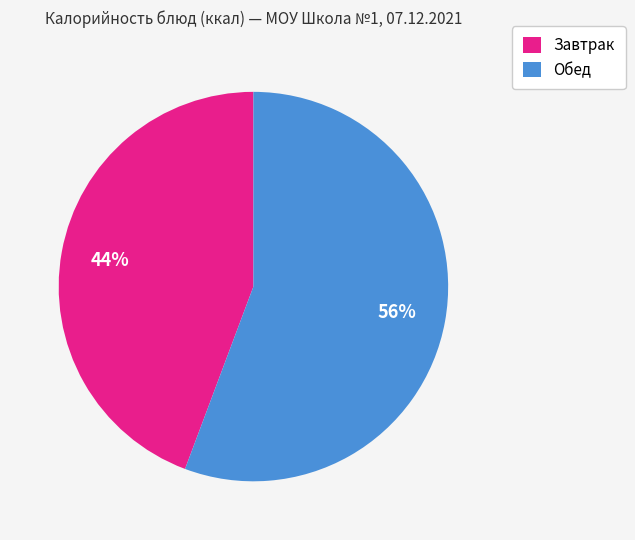

To the nearest percent, what is the average slice percentage?

50%